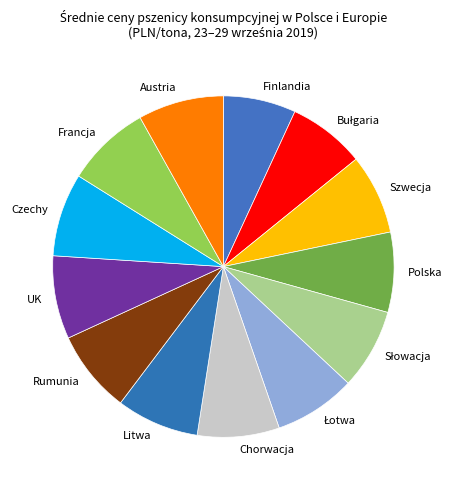

How many segments does this pie chart have?

13